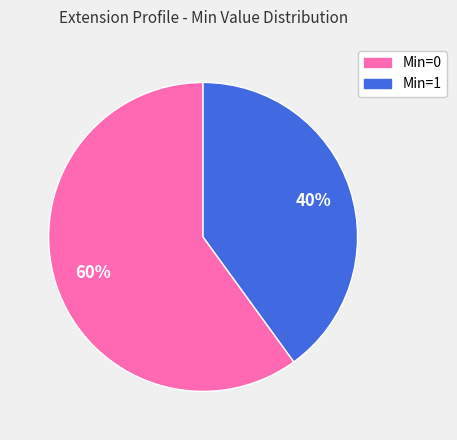

Does any single category account for the majority?

Yes